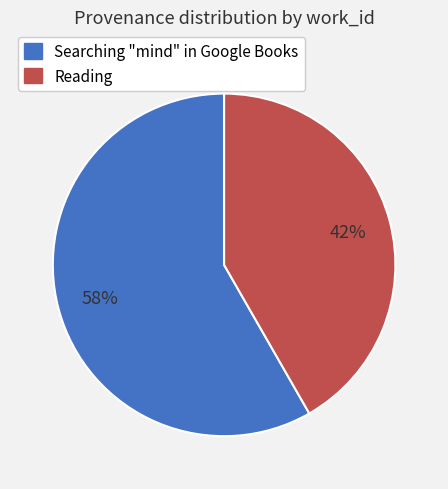

Approximately how many times larger is the value at Searching "mind" in Google Books compared to Reading?

1.4